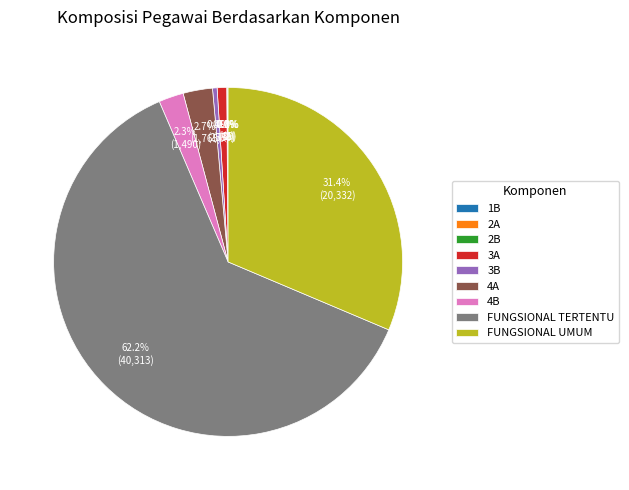

What is the total percentage of 3A and 4A?

3.6%